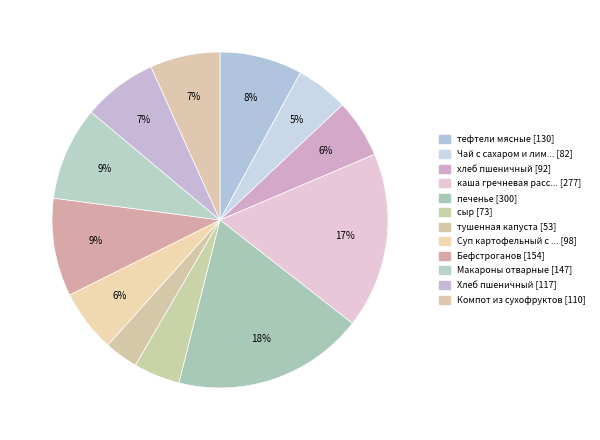

Count the number of slices in the pie.

12